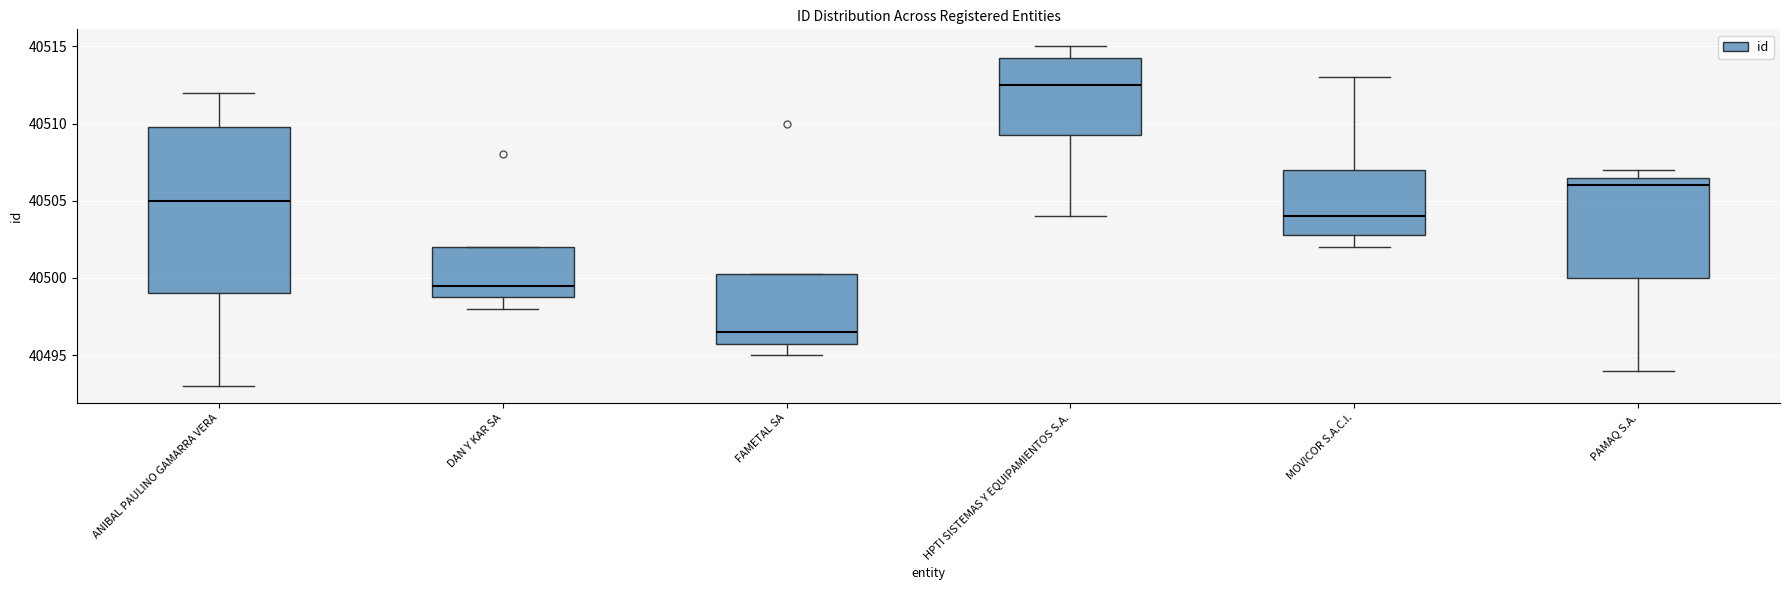

Which box's median line is the lowest?

FAMETAL SA